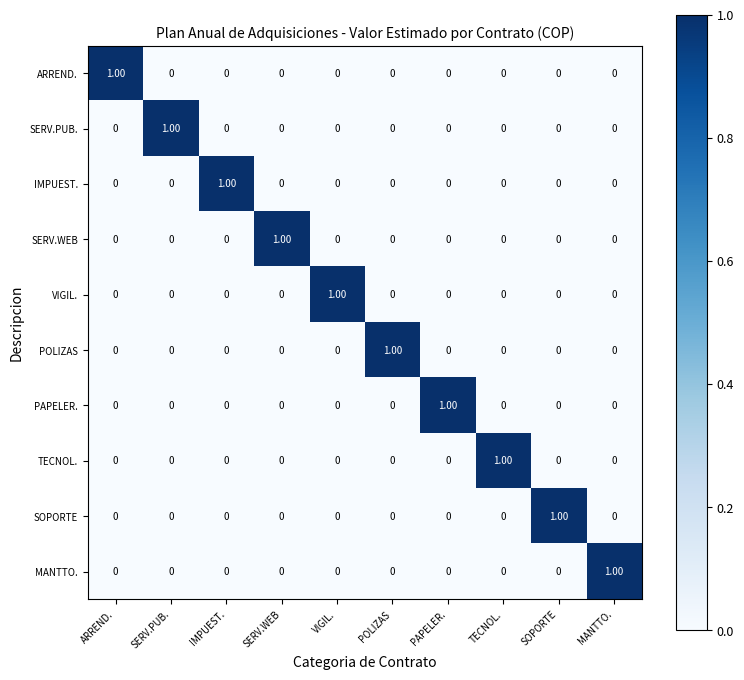

Is the value of SERV.PUB. at SERV.PUB. greater than the value of IMPUEST. at TECNOL.?

Yes